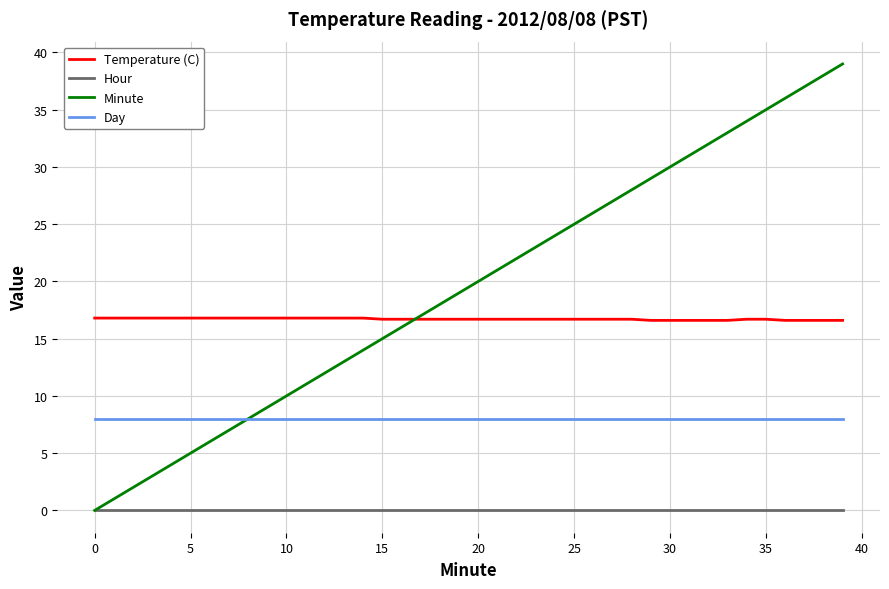

List the series in order of their peak value, lowest first.

Hour, Day, Temperature (C), Minute